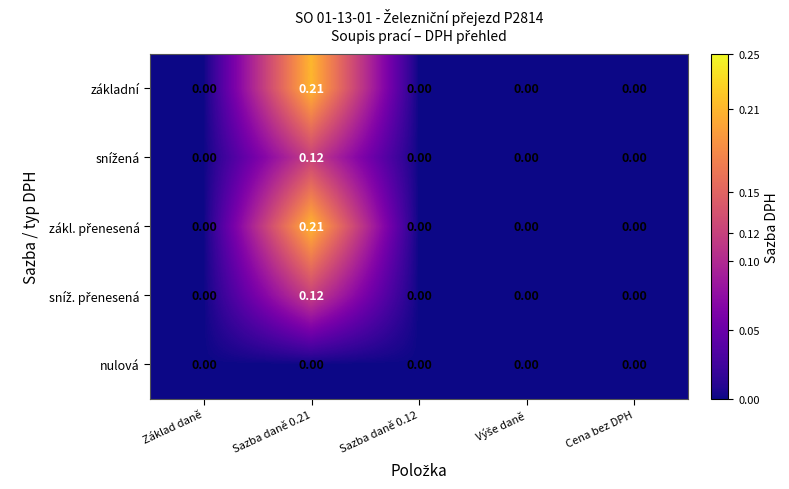

How many distinct data groups are displayed?

5